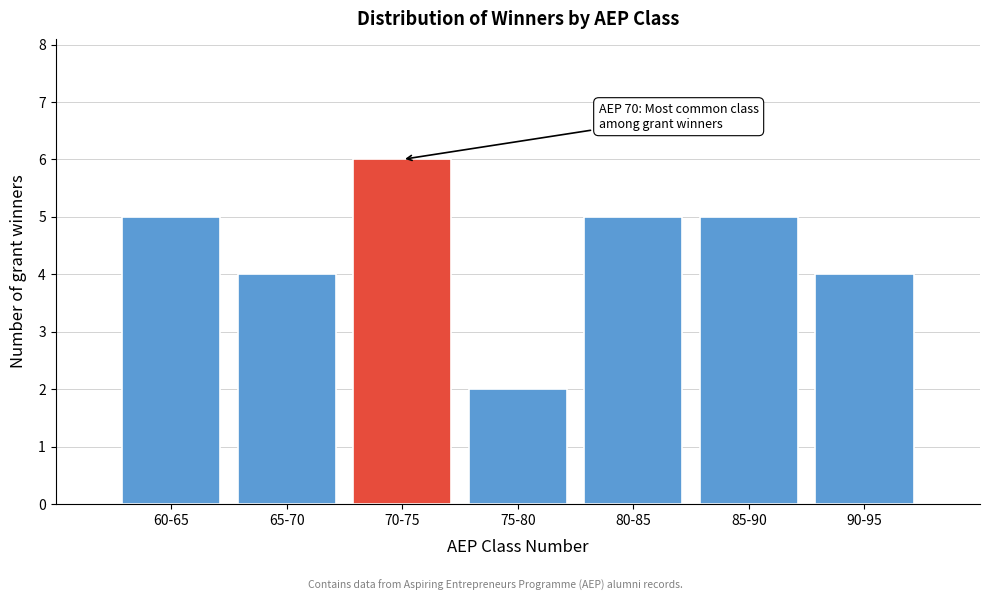

Reading right to left, transcribe all the data shown in this chart.

4	5	5	2	6	4	5